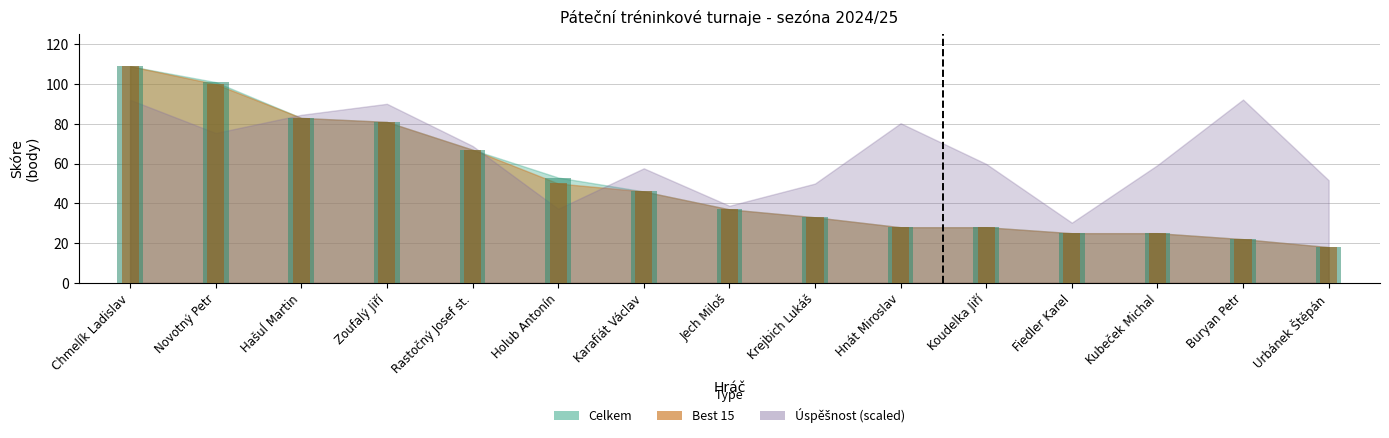

What is the difference between the maximum and minimum values in the Best 15 series?

91